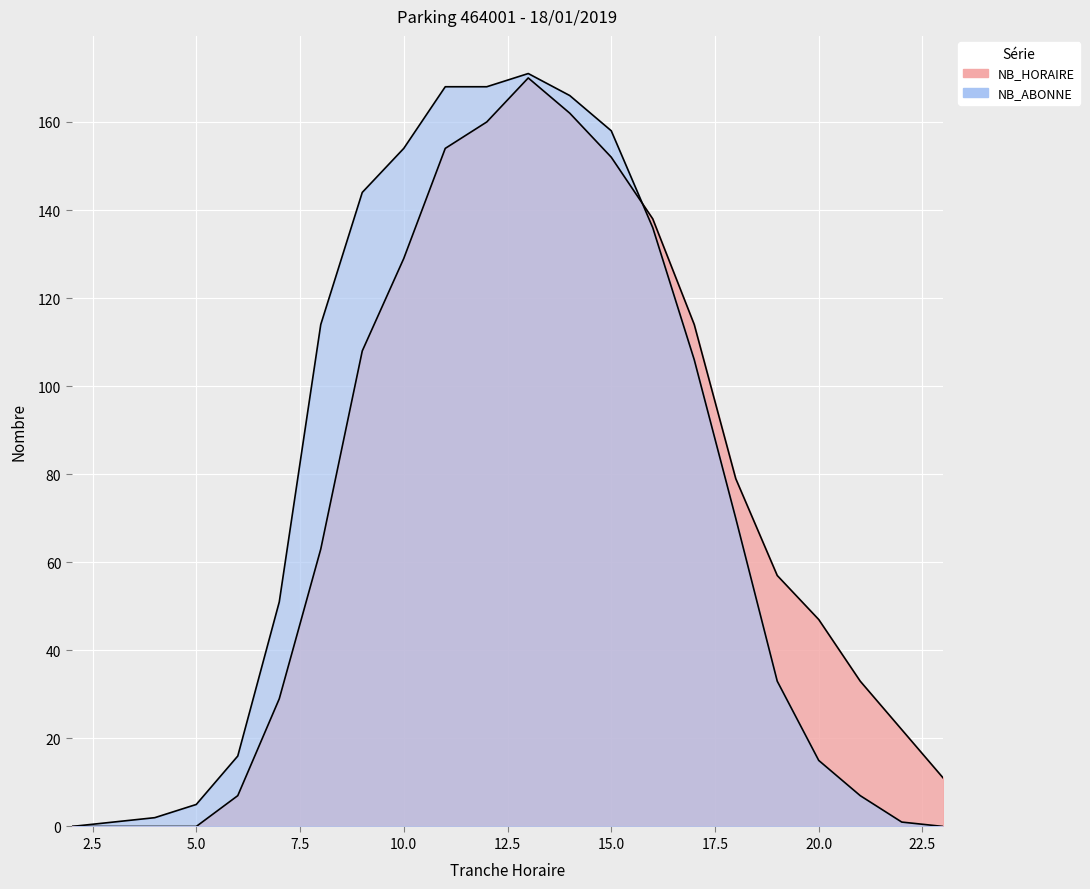

What is the difference between the highest and lowest values at 12?

8